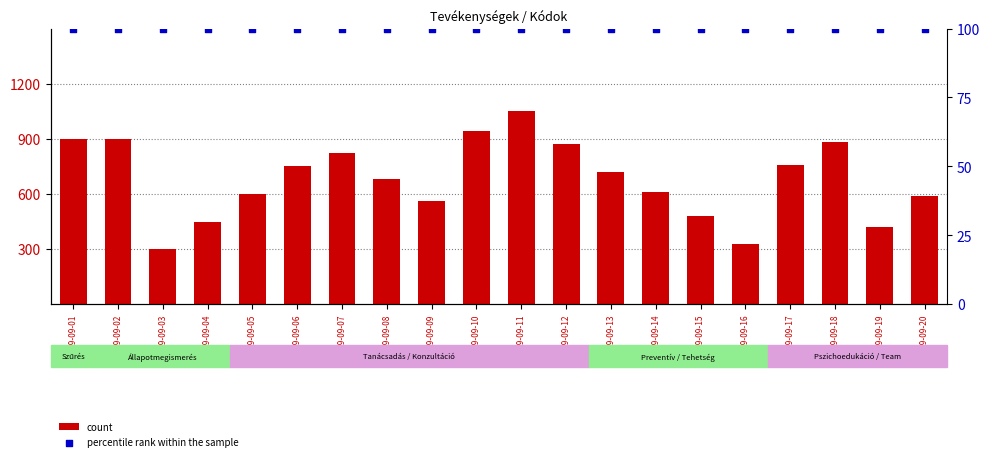

What are all the series names shown in the legend?

count, percentile rank within the sample